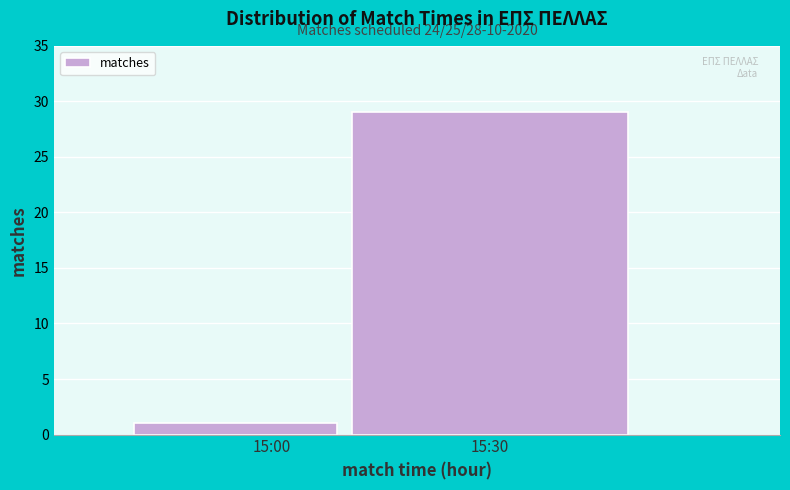

Reading left to right, transcribe all the data shown in this chart.

15:00=1	15:30=29